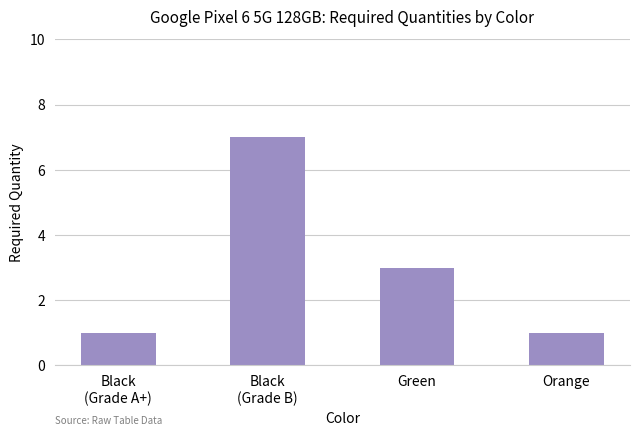

Reading left to right, extract all data points from this chart.

1	7	3	1